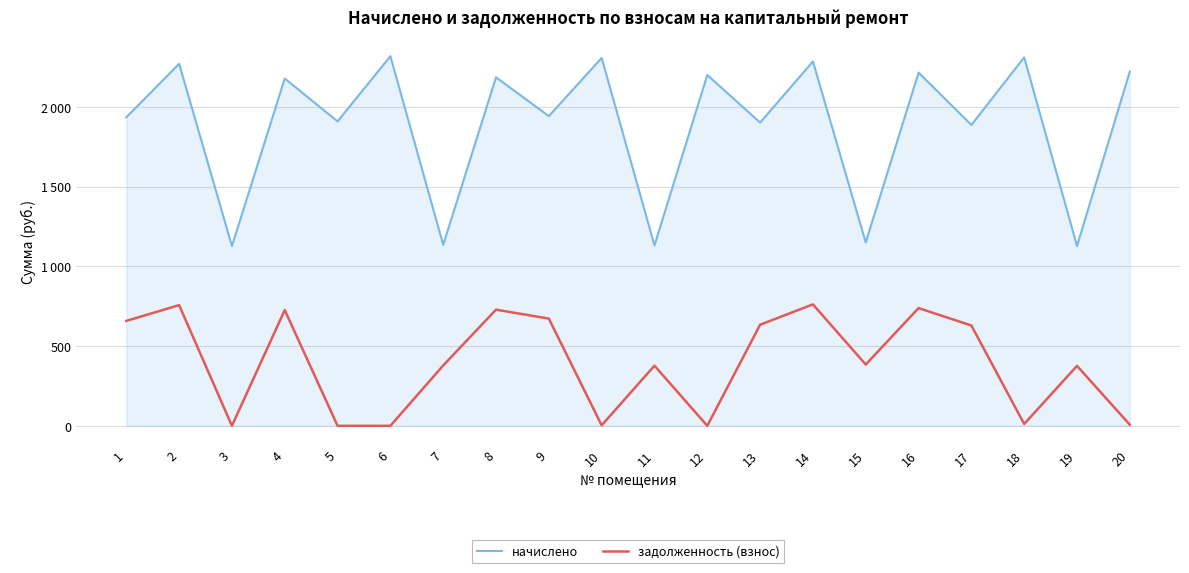

True or false: начислено and задолженность (взнос) intersect in this chart.

False